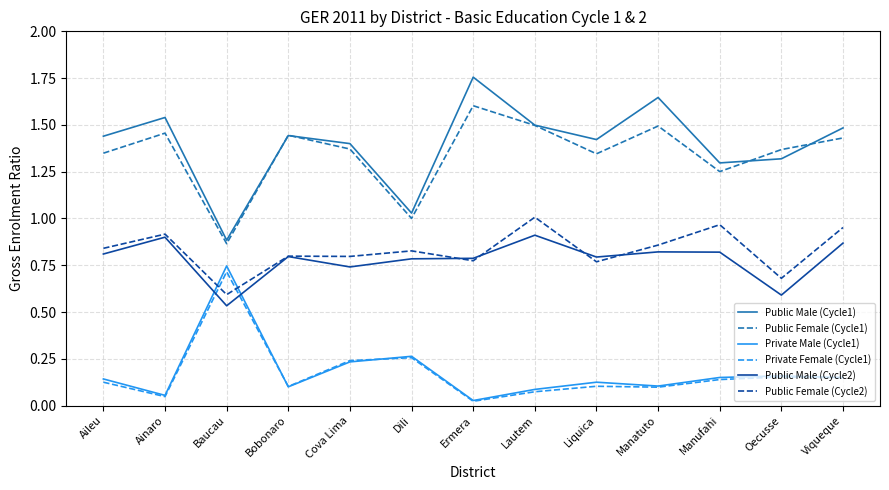

After their last crossing, which series has the higher values: Private Female (Cycle1) or Public Male (Cycle2)?

Public Male (Cycle2)